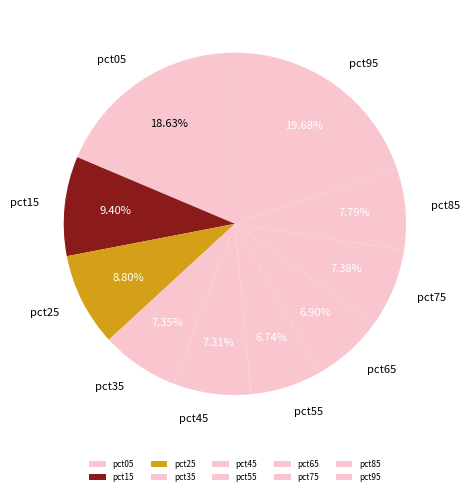

How many slices are in this pie chart?

10